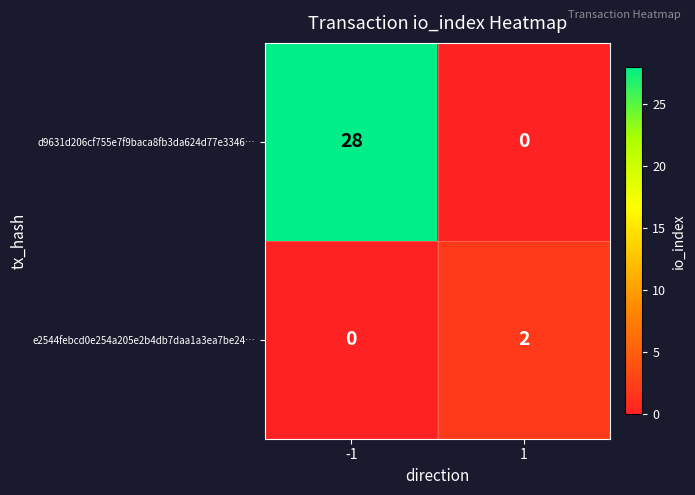

Reading right to left, transcribe all the data shown in this chart.

d9631d206cf755e7f9baca8fb3da624d77e3346…: 0	28
e2544febcd0e254a205e2b4db7daa1a3ea7be24…: 2	0